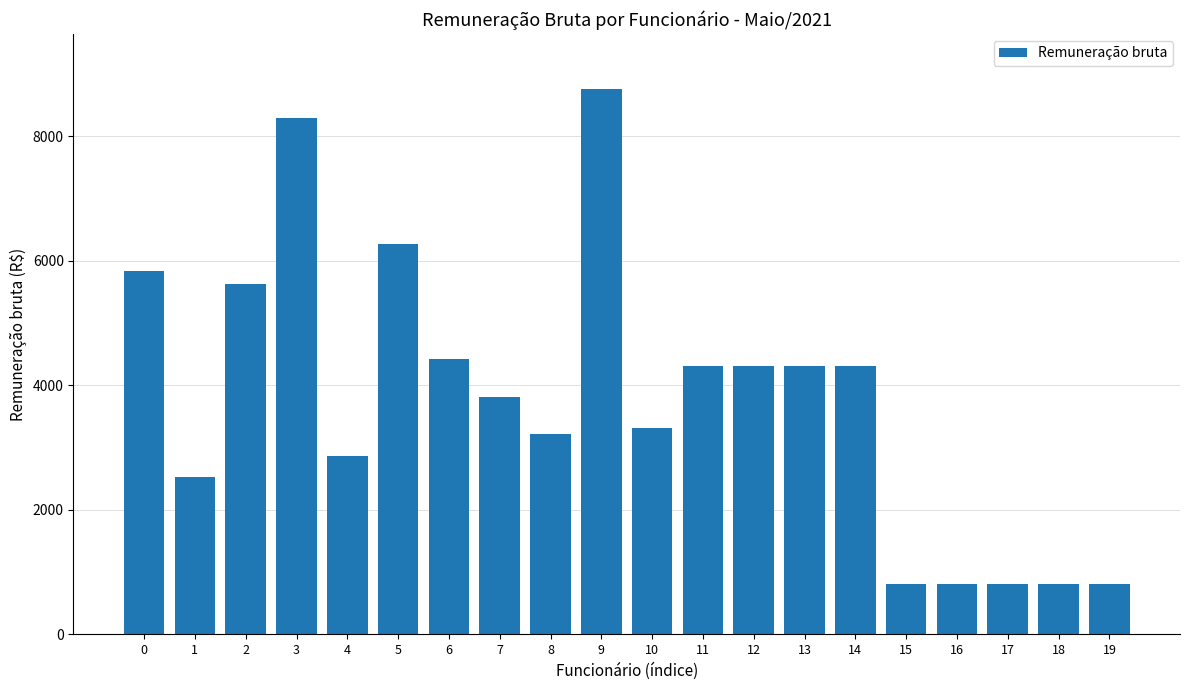

What is the difference between the maximum and second lowest values?

7968.9